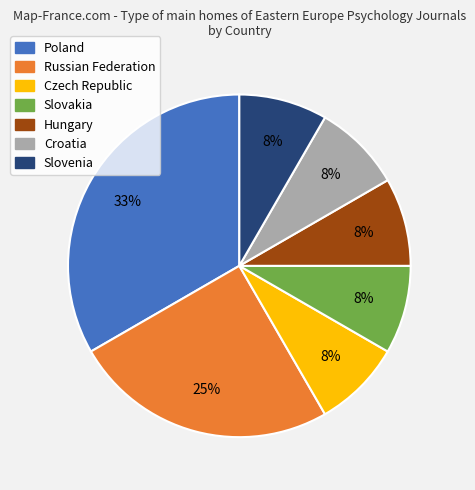

To the nearest percent, what is the difference between the Croatia and Russian Federation slice percentages?

17%